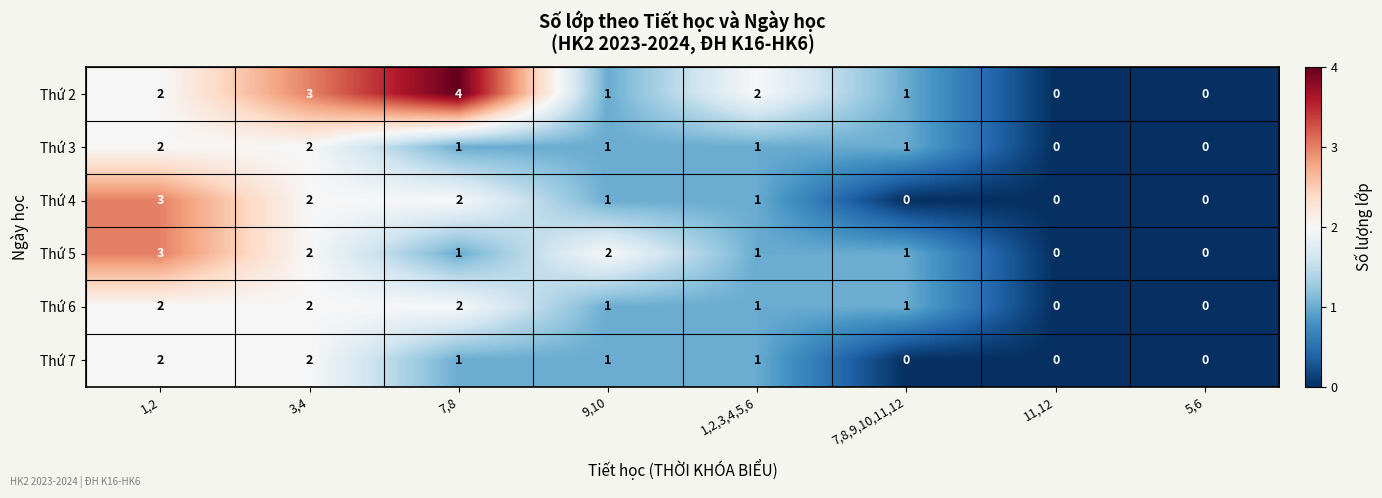

What is the difference between the maximum and second lowest values in the Thứ 4 series?

3